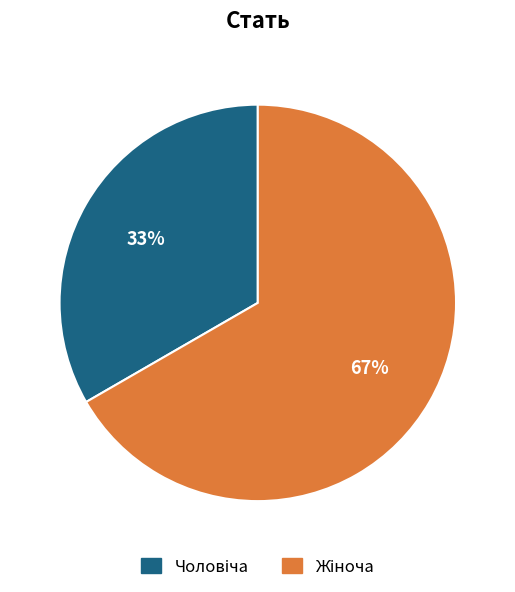

Is there any slice that represents more than half of the pie?

Yes